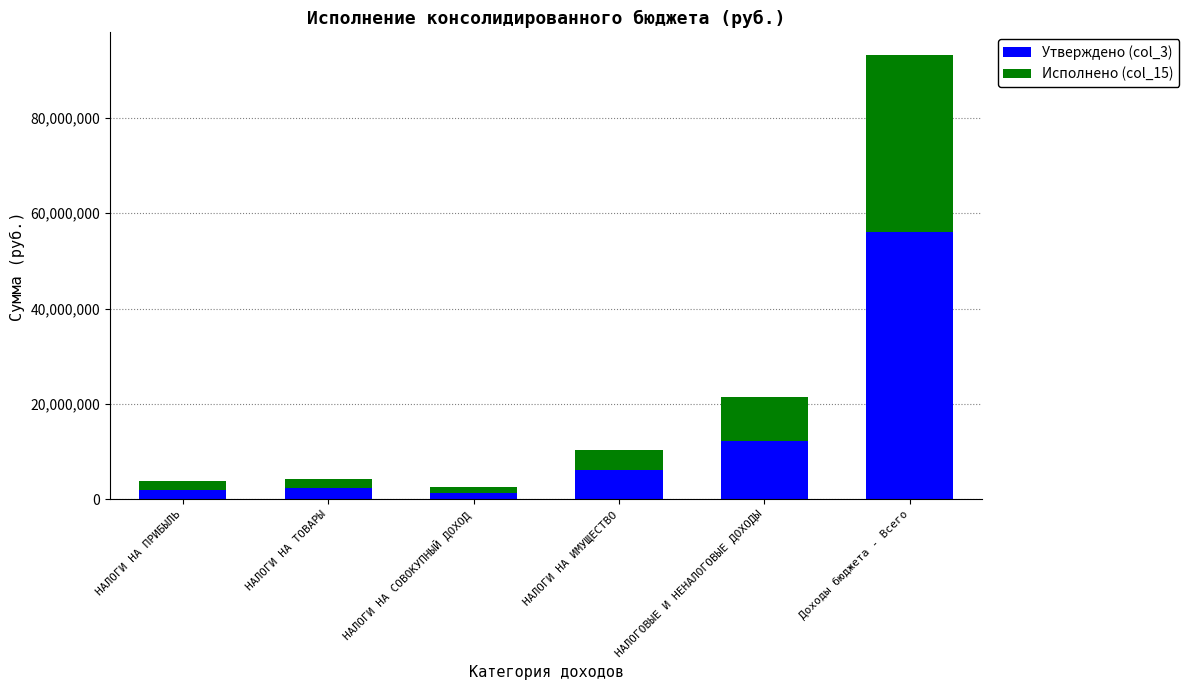

What is the sum of all Утверждено (col_3) values?

80187100.0